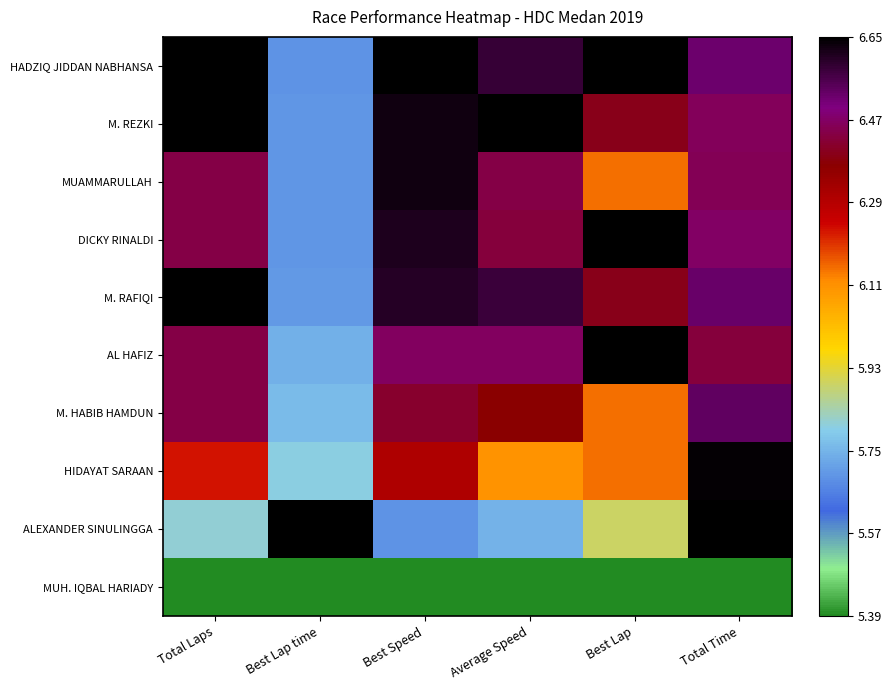

Which has a higher value, Best Lap time or Best Speed?

Best Speed